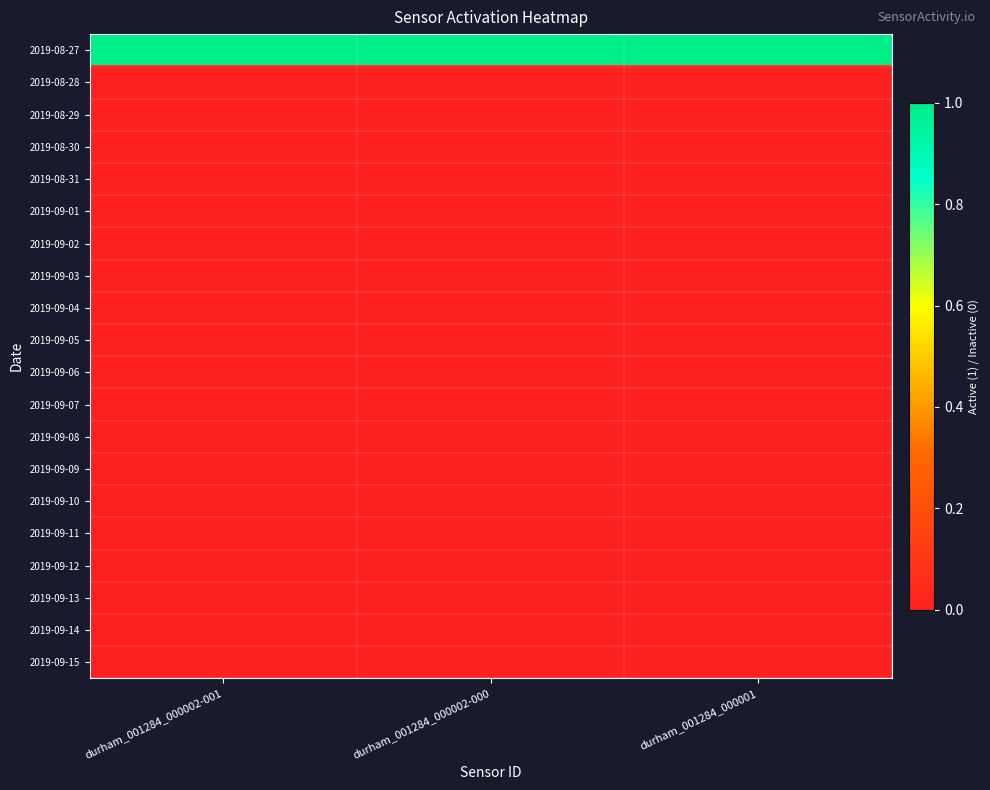

At which category does the chart reach its minimum across all series?

durham_001284_000002-001